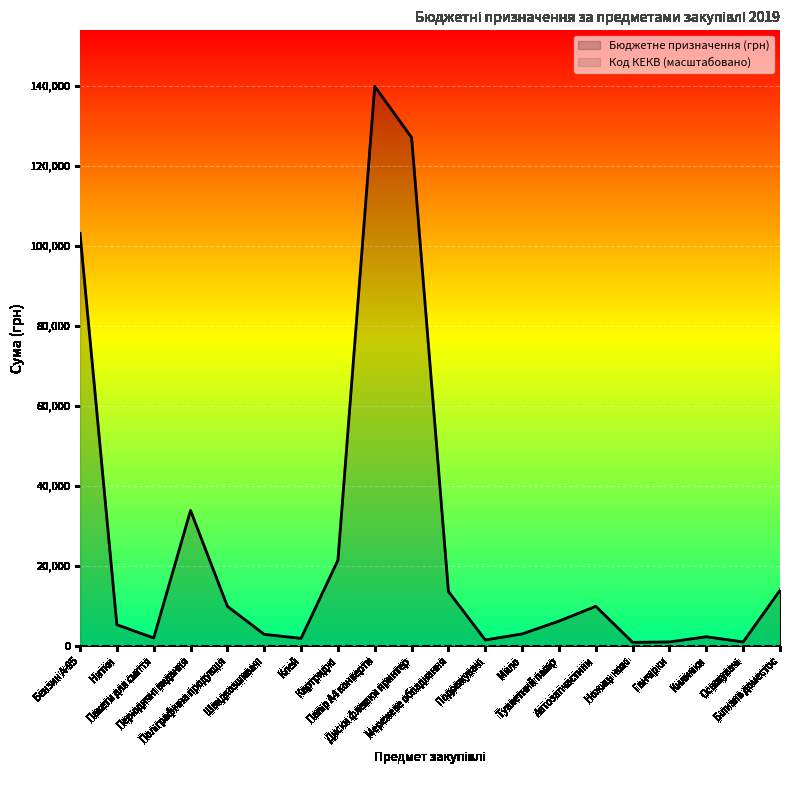

What is the value of the 9th point from the left?

139817